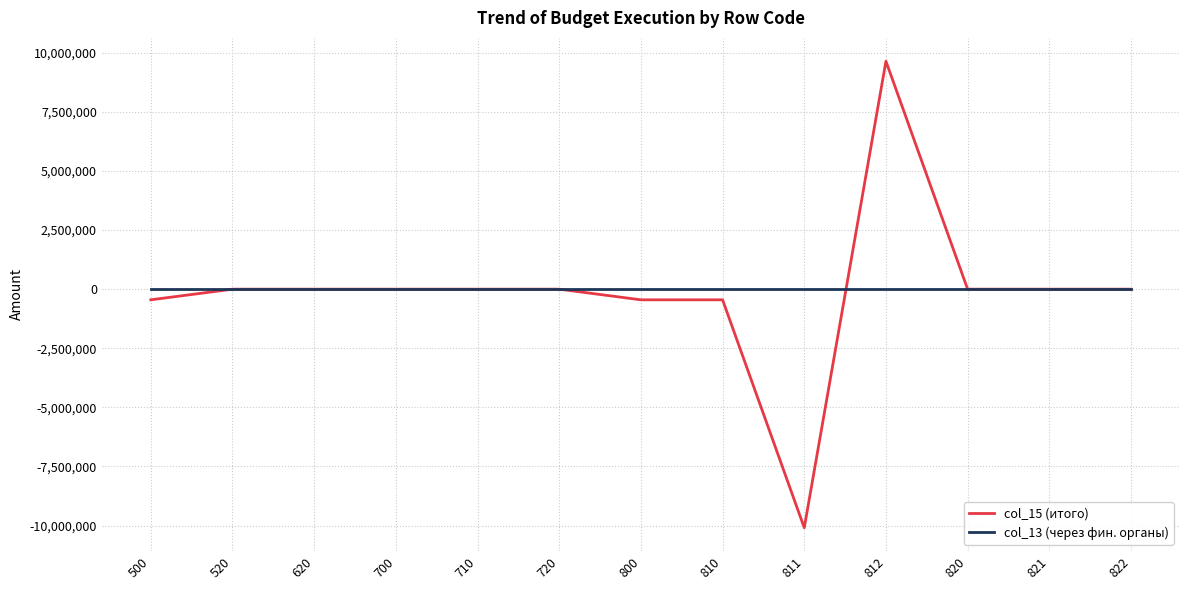

What is the total value across all series at 812?

9644443.8